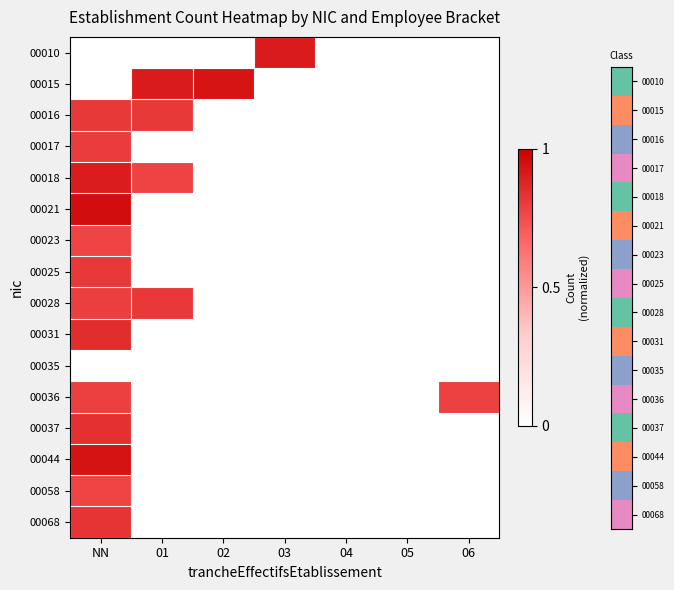

At which category does the chart reach its peak across all series?

NN